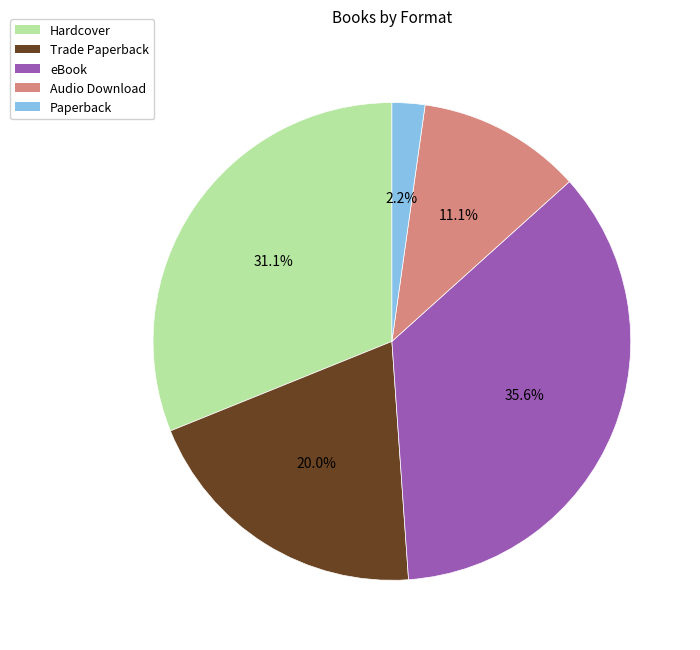

Rank the categories by value from highest to lowest.

eBook, Hardcover, Trade Paperback, Audio Download, Paperback